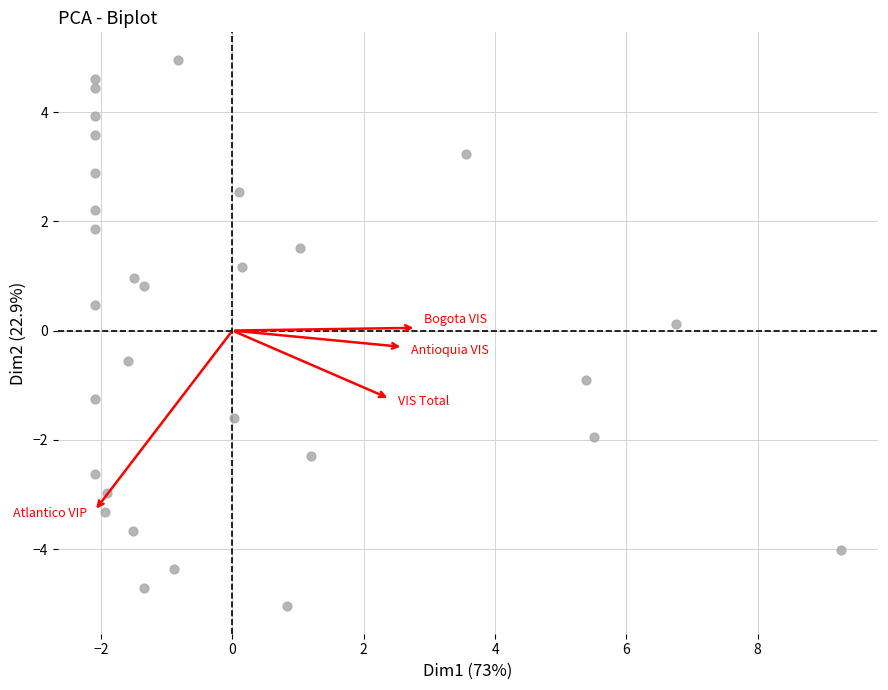

What is the range of X values (max minus min)?

11.4